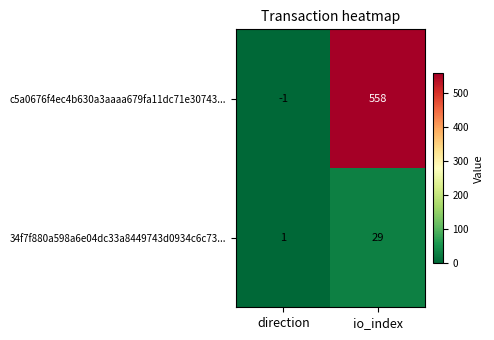

What is the difference between the 34f7f880a598a6e04dc33a8449743d0934c6c73... values at io_index and direction?

28